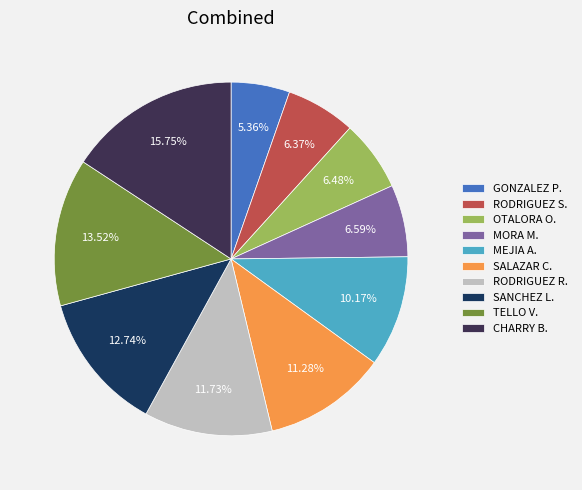

What is the largest slice in the pie chart?

CHARRY B.